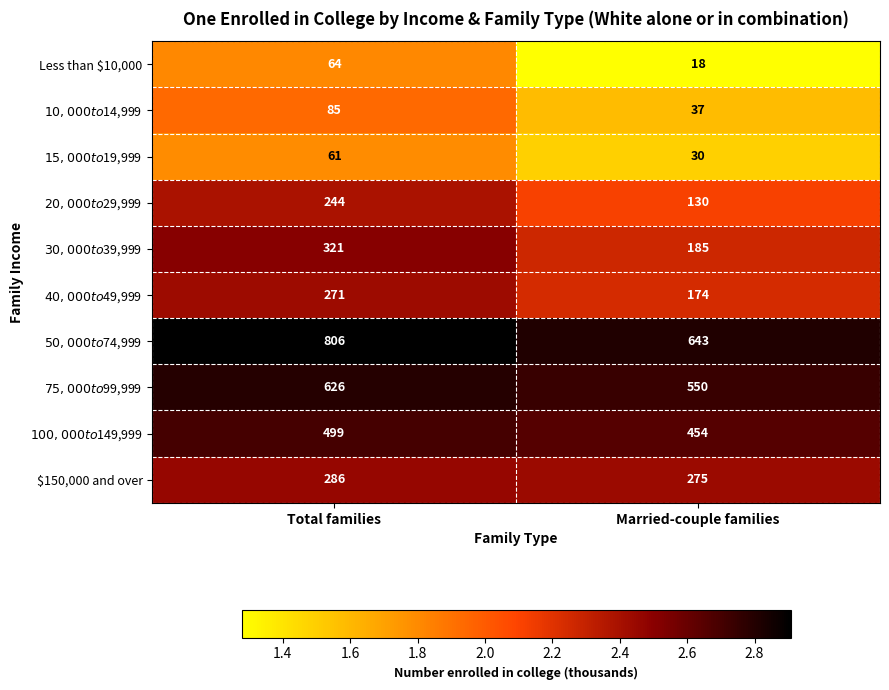

True or false: $150,000 and over has a value of 123 at Total families.

False